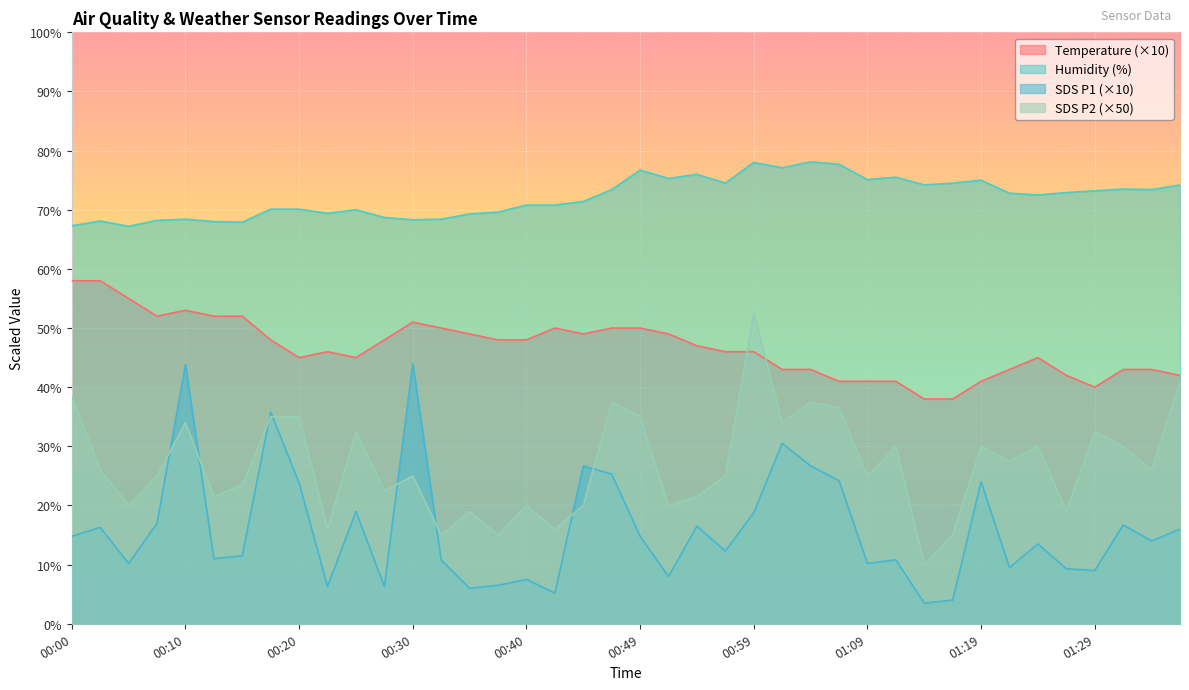

What is the difference between the maximum and minimum values in the SDS_P1 series?

40.5